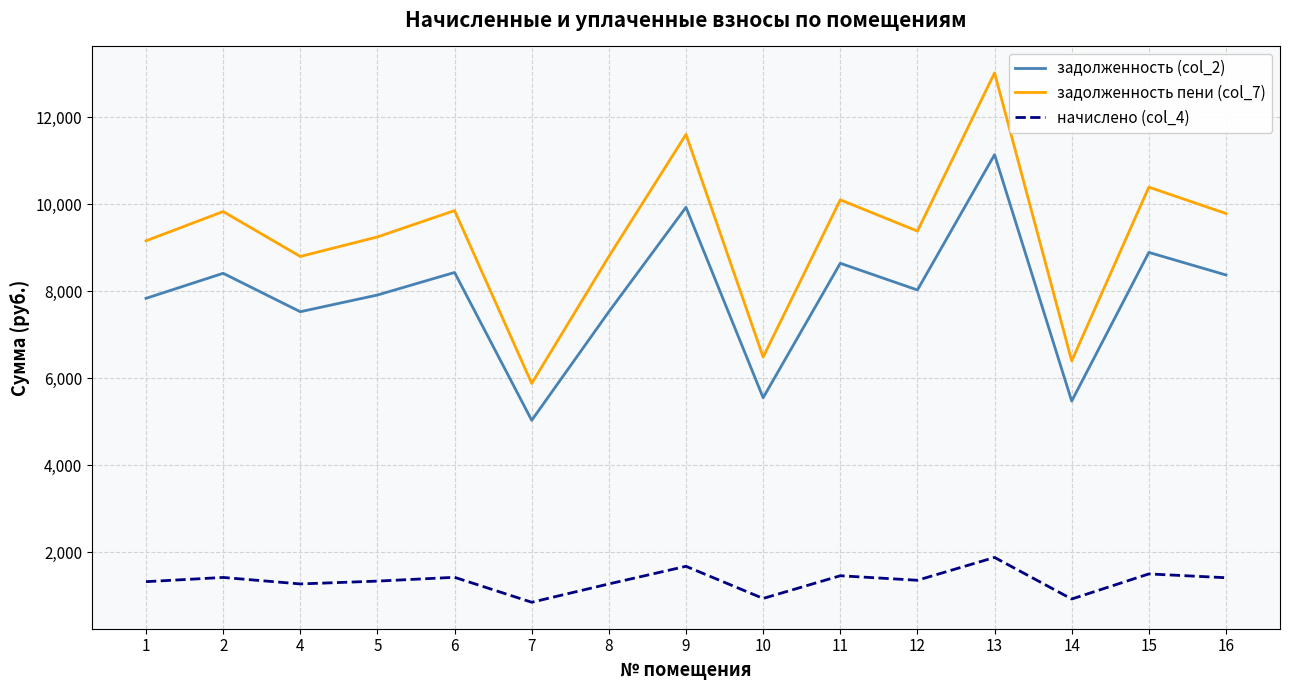

What is the greatest value displayed?

13015.2